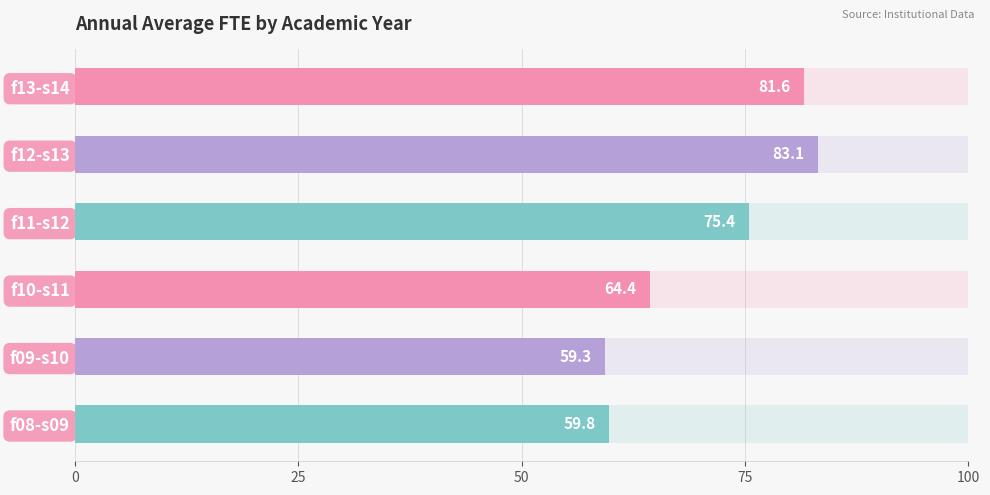

How many categories are shown in the chart?

6